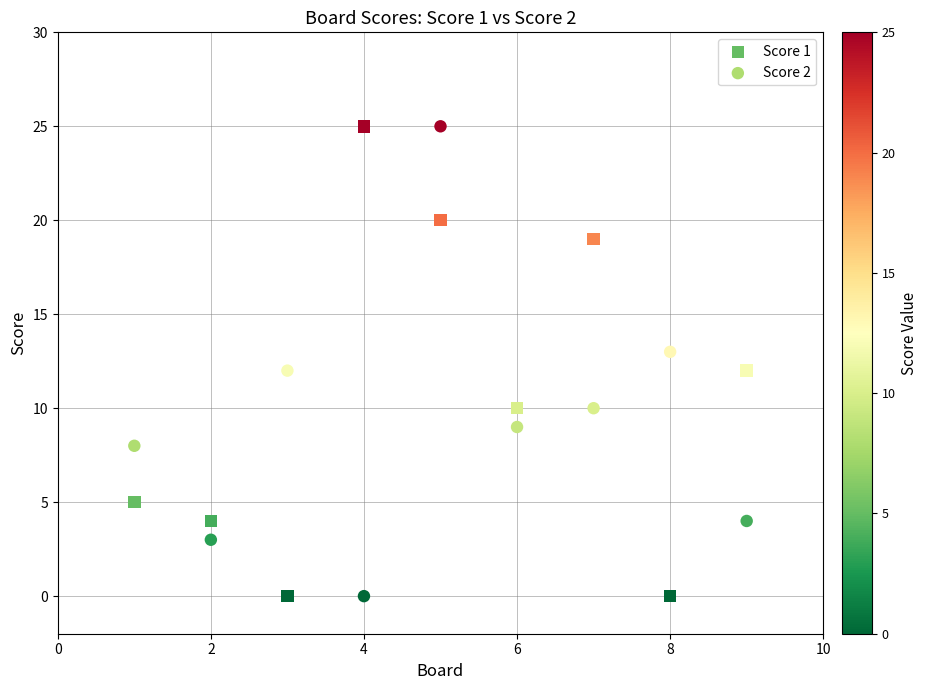

Across all data points, what is the range of Y values (max minus min)?

25